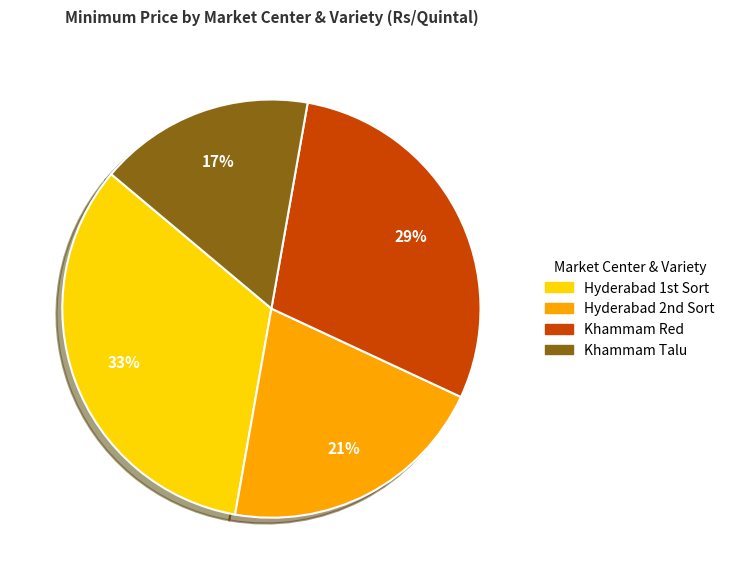

Rank the categories by value from highest to lowest.

Hyderabad 1st Sort, Khammam Red, Hyderabad 2nd Sort, Khammam Talu